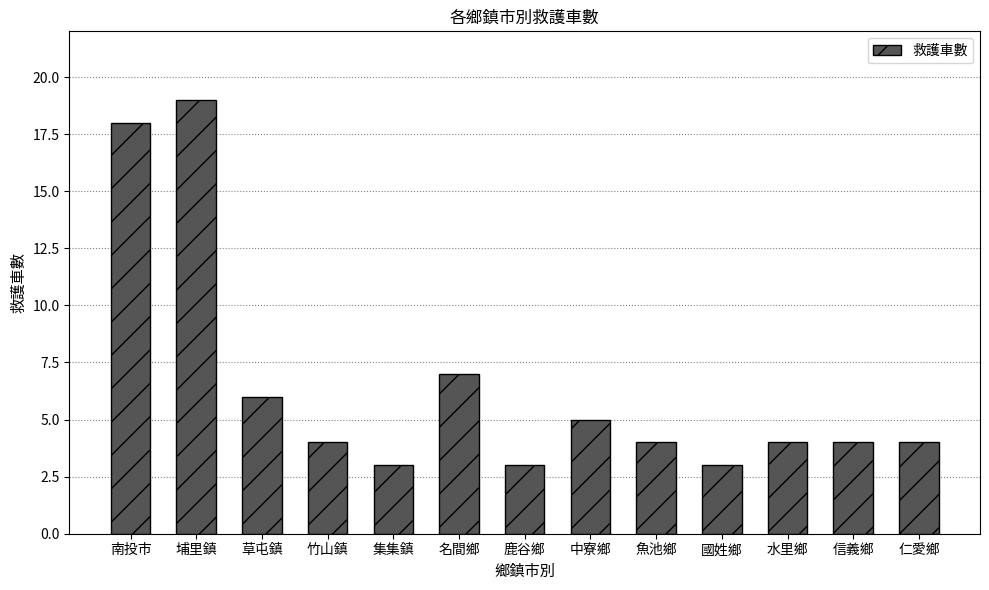

Does the chart contain any negative values?

No